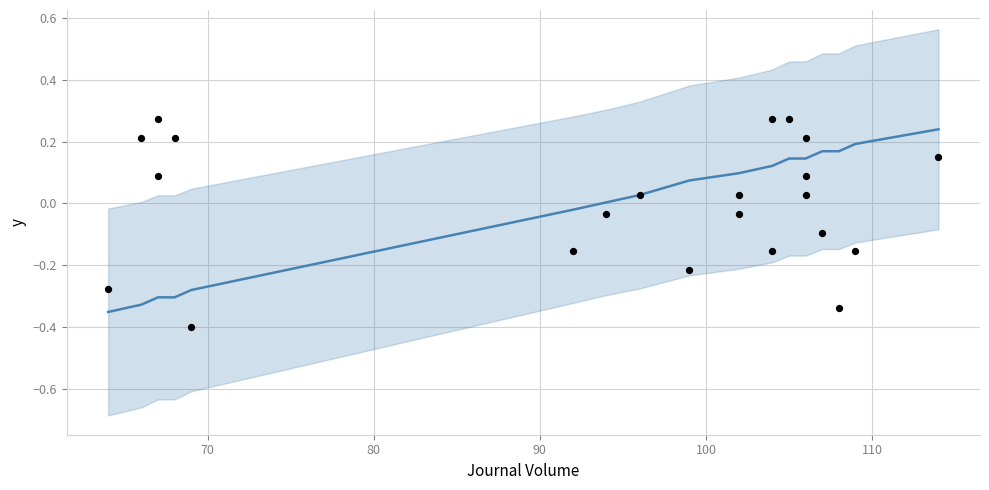

At how many categories does at least one series exceed 0?

19